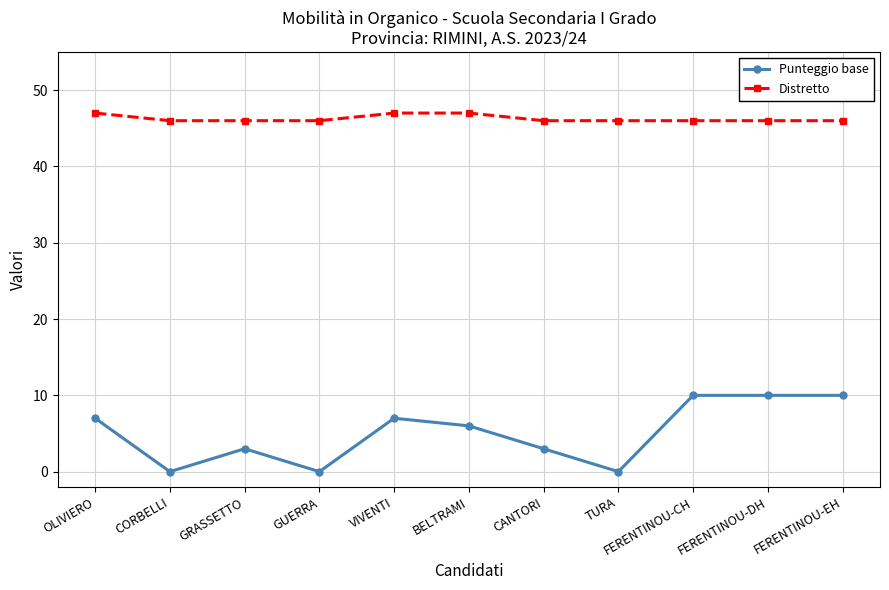

What is the difference between the highest and lowest values at FERENTINOU-CH?

36